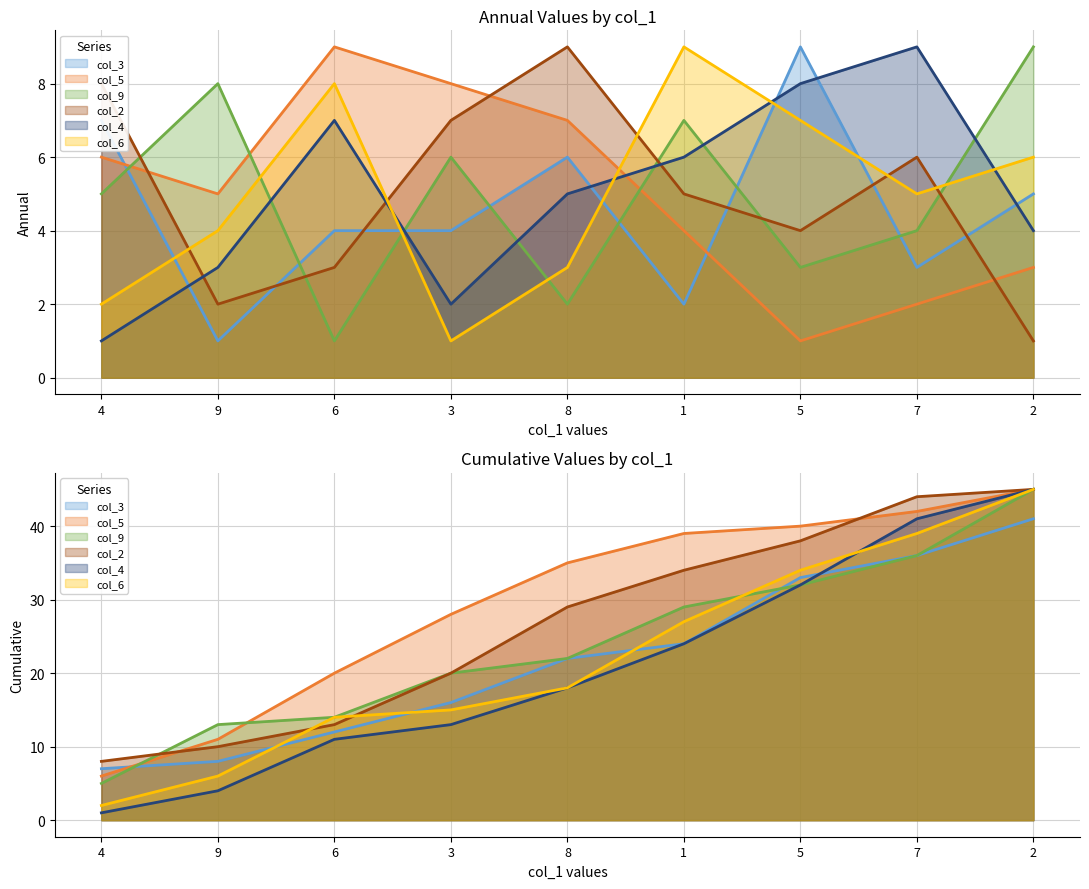

Which series has the largest total across all categories?

col_5